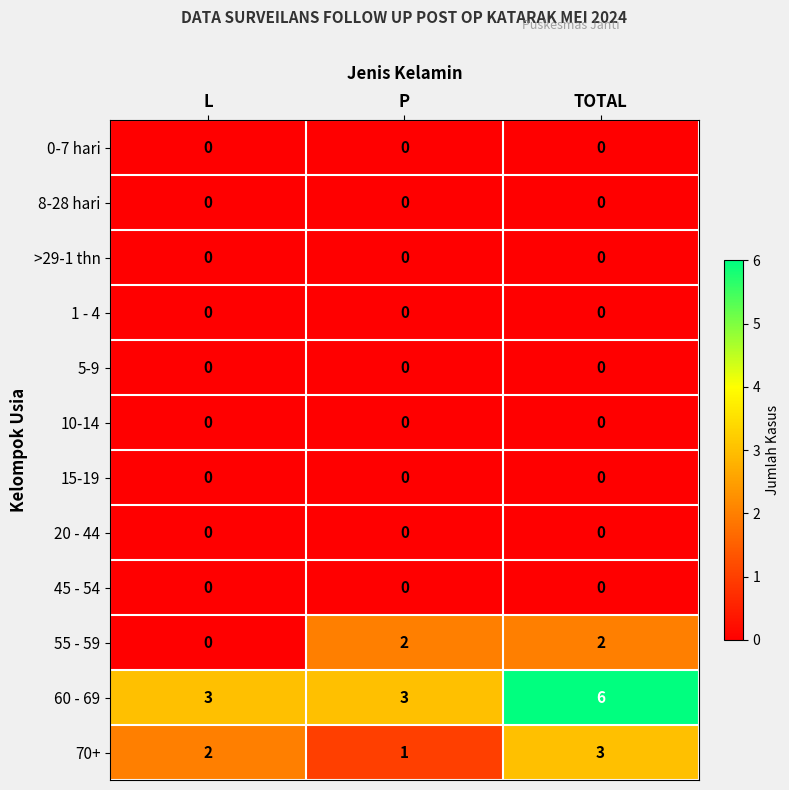

Where is 70+ nearest to the value 2?

L